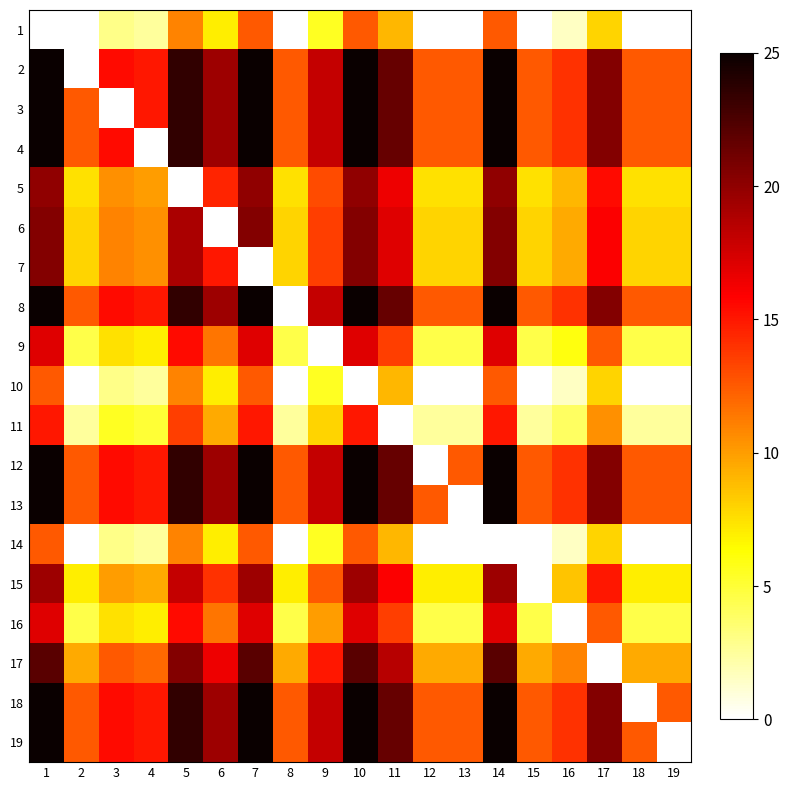

What is the spread (max minus min) of values at 2?

12.5